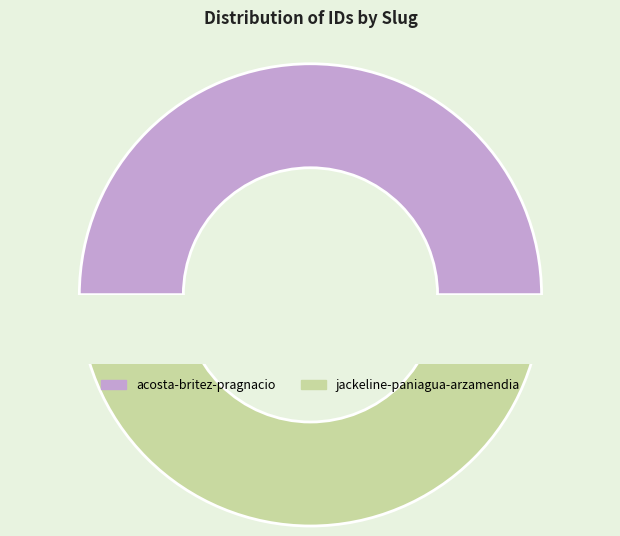

Which category has the biggest portion of the pie?

acosta-britez-pragnacio